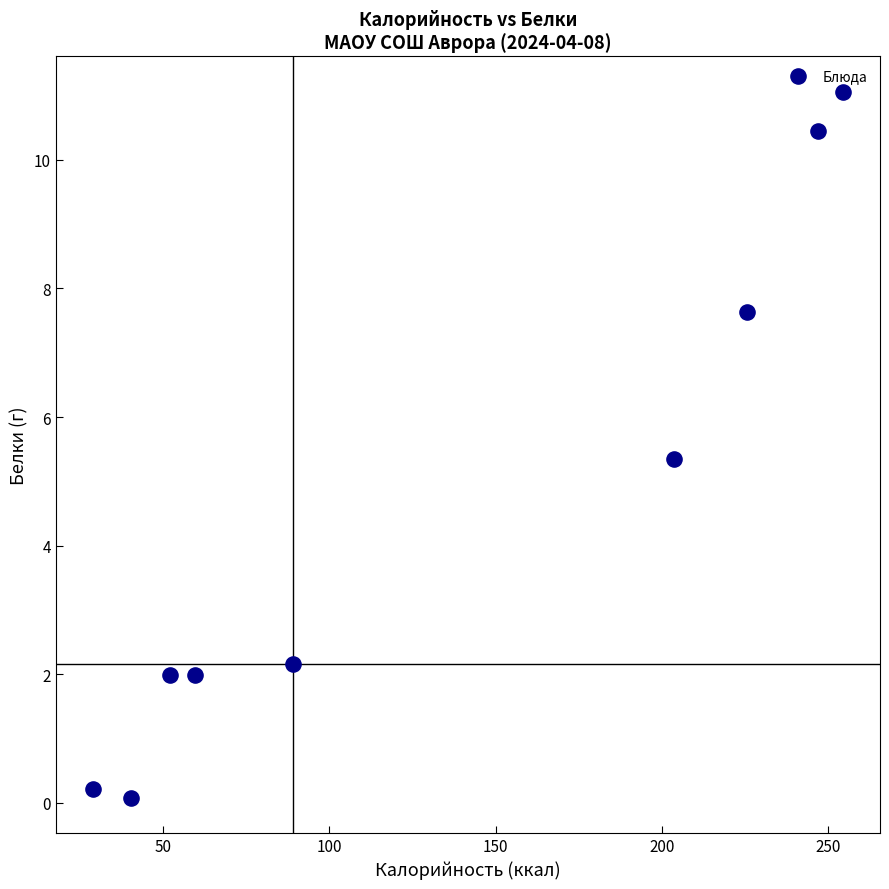

What is the range of X values (max minus min)?

225.2